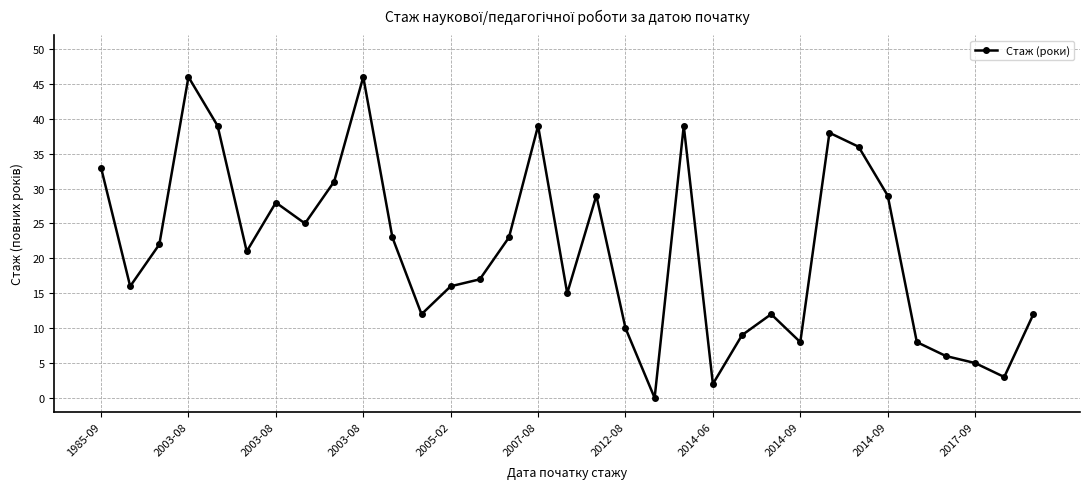

What is the greatest value displayed?

46